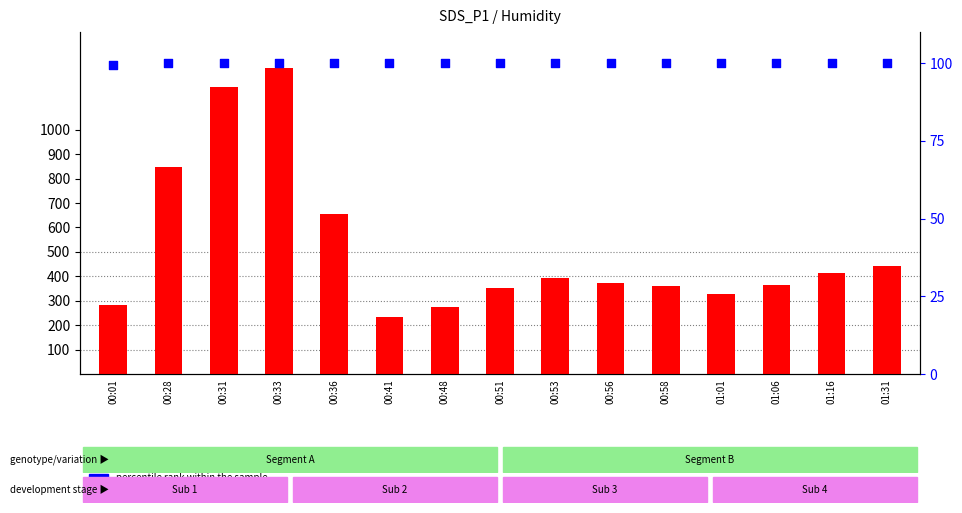

Is the value of percentile rank within the sample at 00:53 greater than the value of count at 00:31?

No